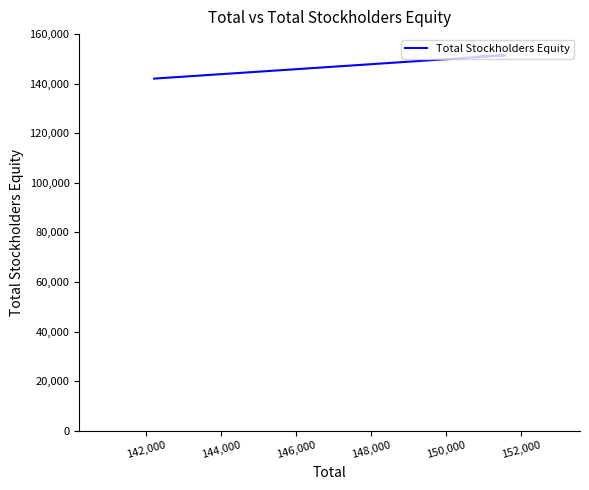

Does the chart display data point markers on the line(s)?

No